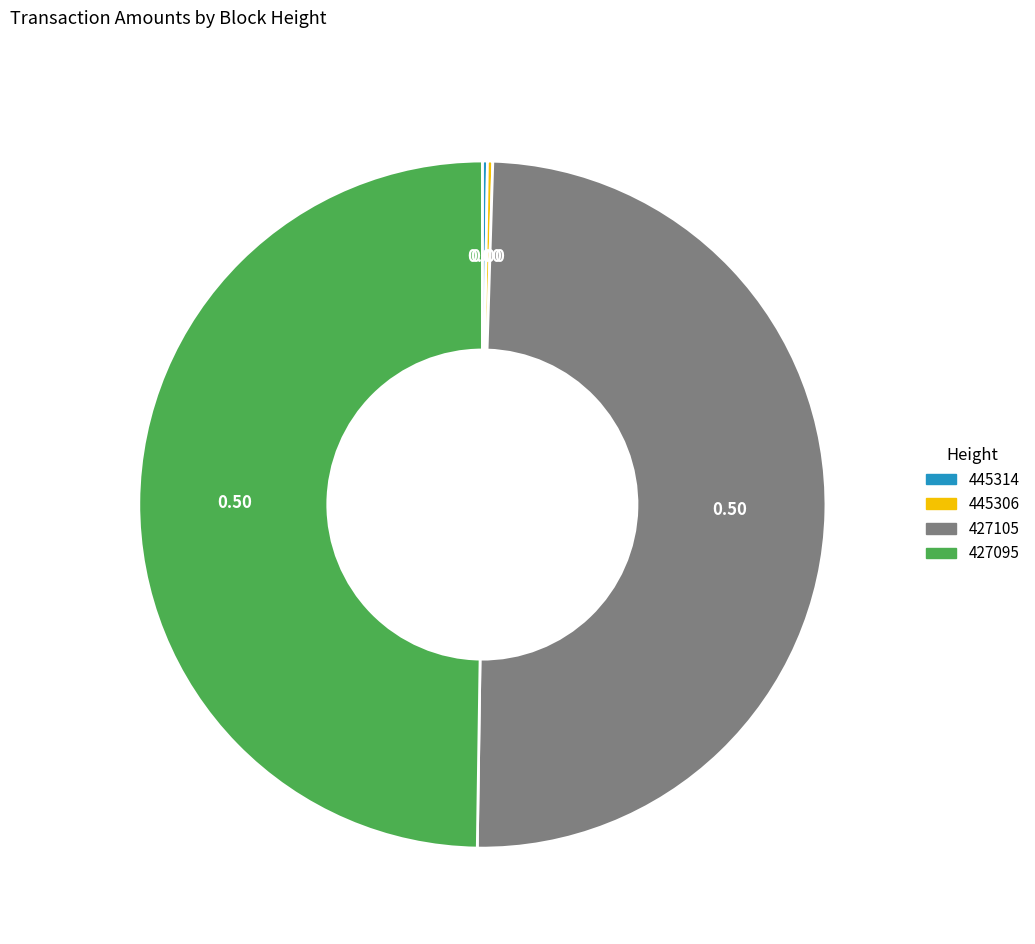

Do 427105 and 427095 together represent more than half of the pie?

Yes